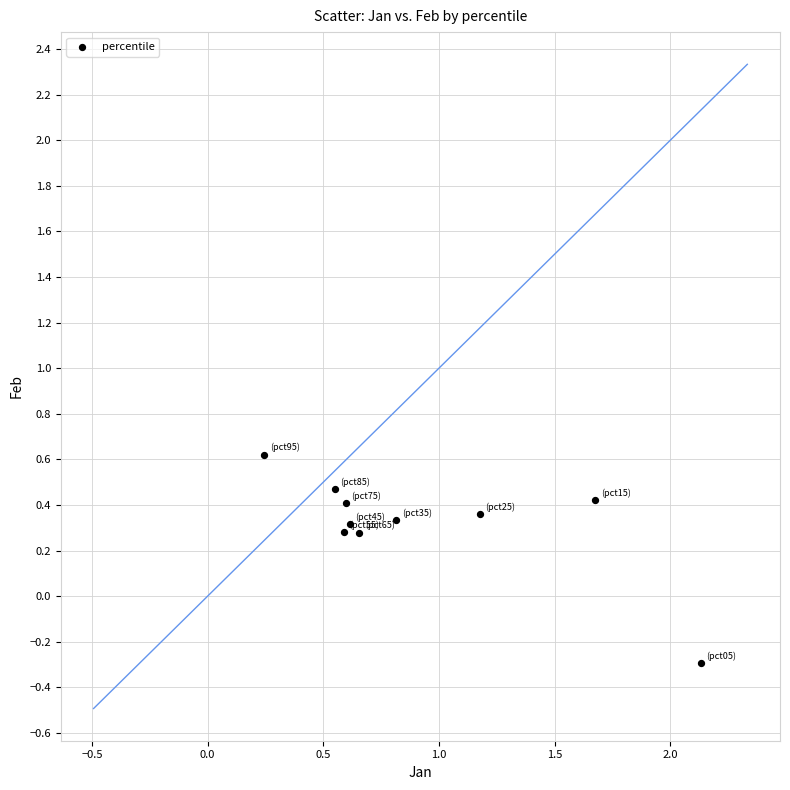

What is the range of X values (max minus min)?

1.9